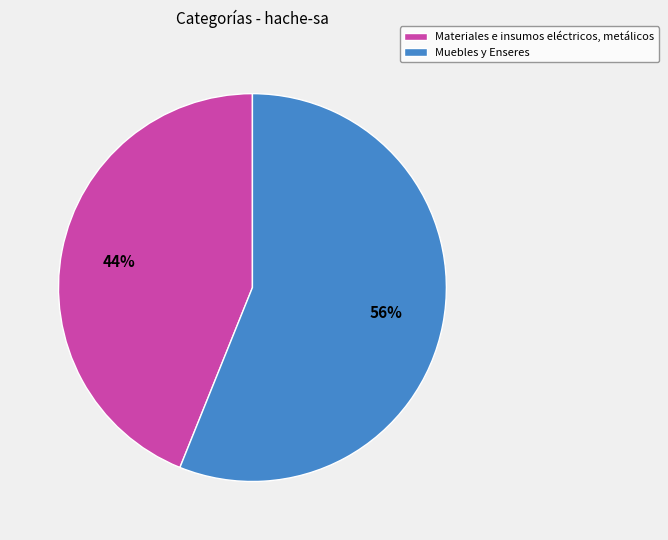

How many segments does this pie chart have?

2